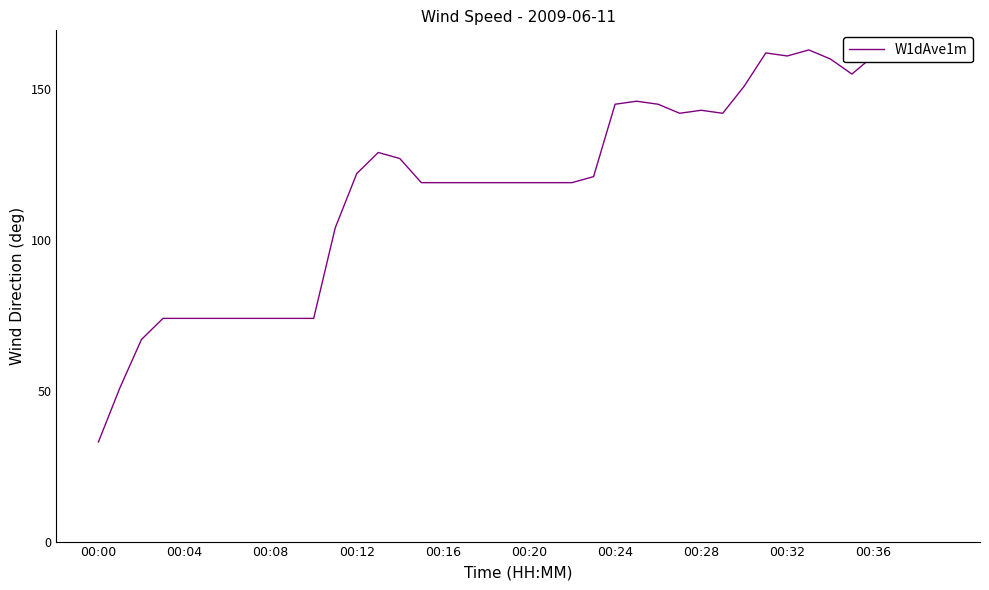

The value at 19 is 58. True or false?

False